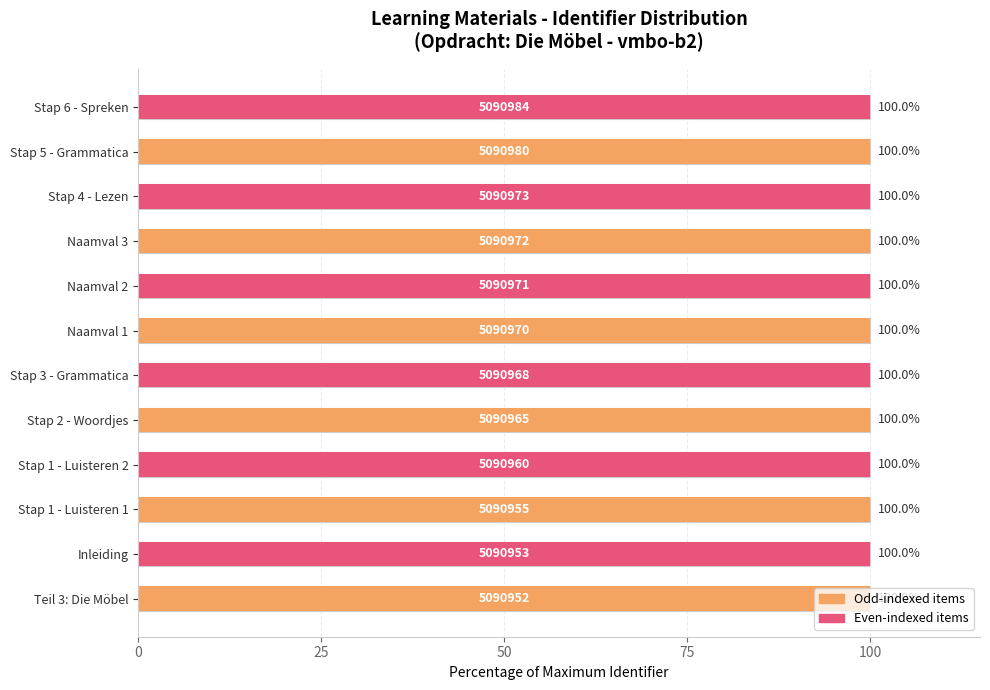

What is the sum of the values at Teil 3: Die Möbel and Inleiding?

200.0